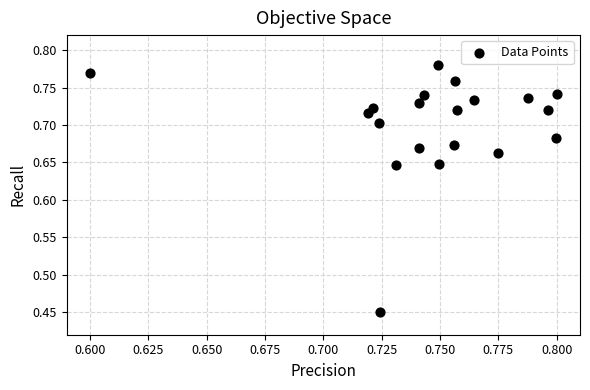

What is the range of Y values (max minus min)?

0.3